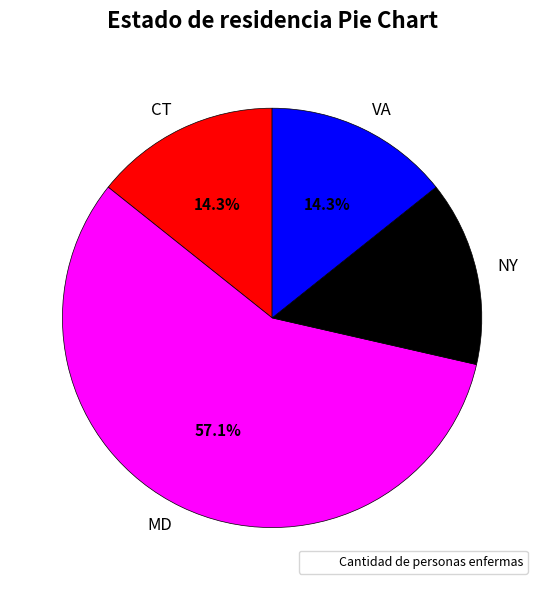

What percentage do VA and MD together represent?

71.4%